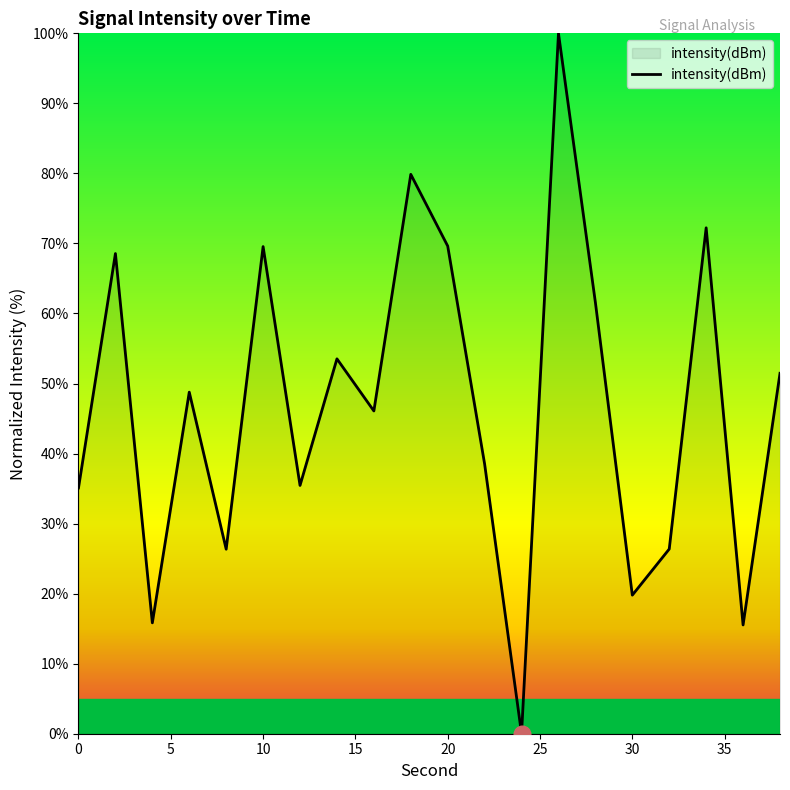

What is the maximum value shown in the chart?

100.0